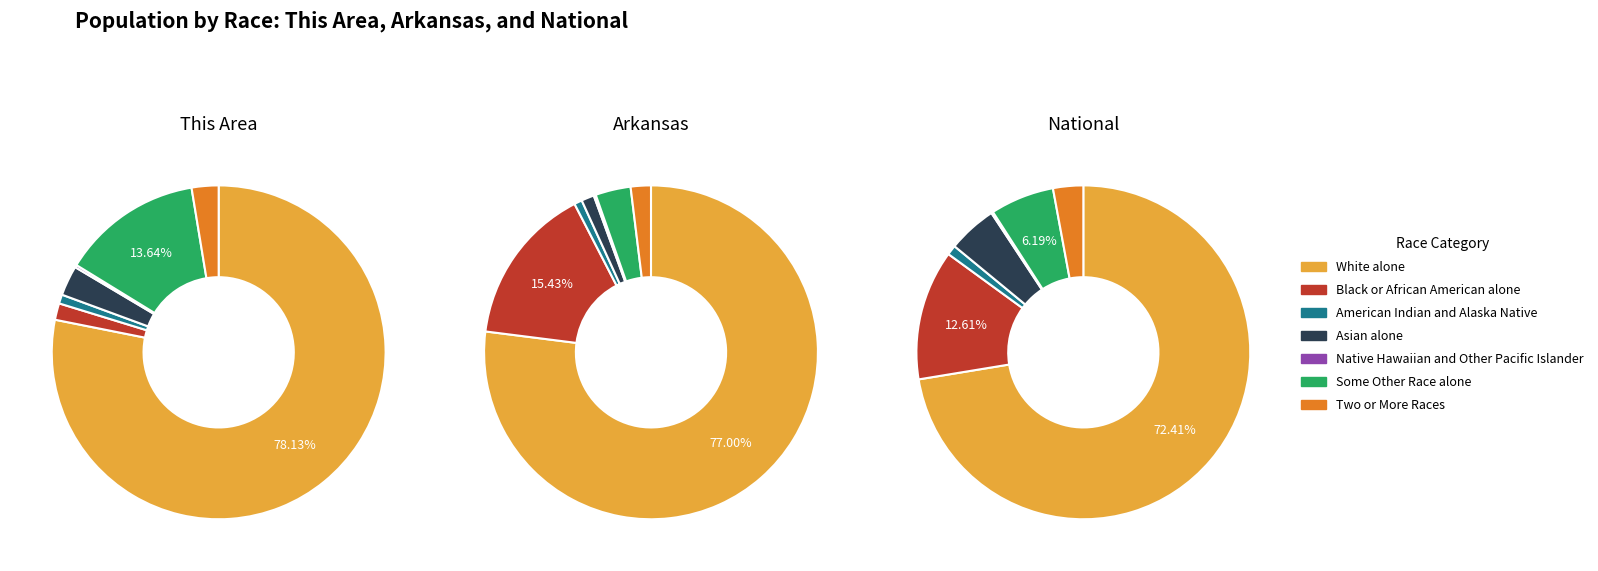

Rank the categories by National value from highest to lowest.

White alone, Black or African American alone, Some Other Race alone, Asian alone, Two or More Races, American Indian and Alaska Native, Native Hawaiian and Other Pacific Islander